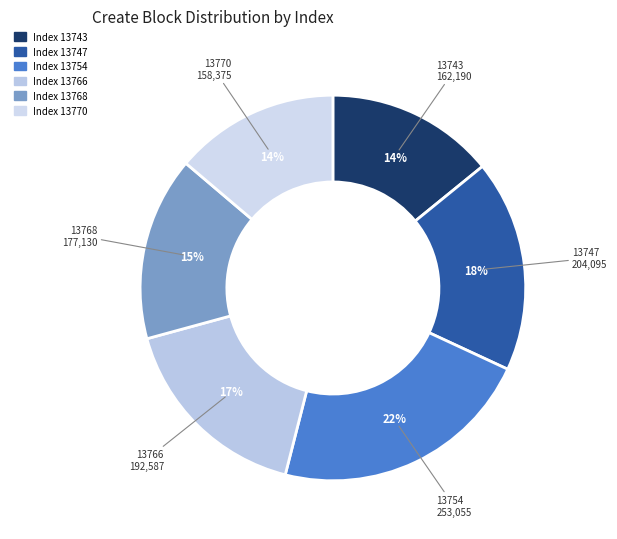

Which slice is the largest?

13754